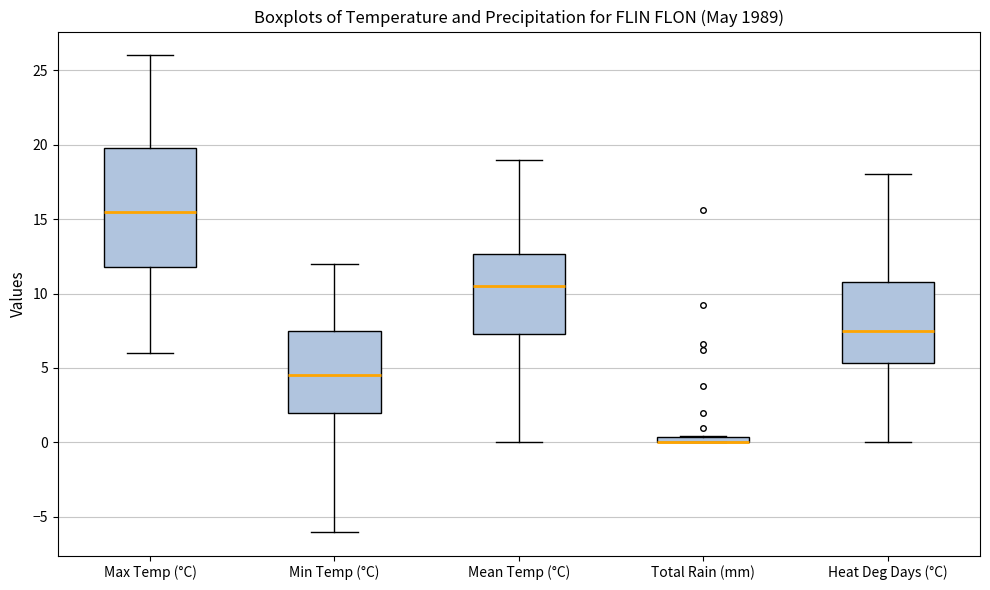

Where is the upper edge of the box for Min Temp (°C) on the y-axis? The values are not printed on the chart, so give them approximately, as read against the axis.

7.5